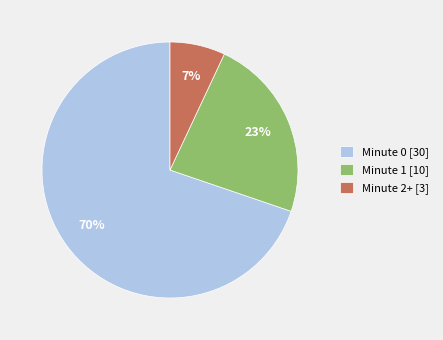

Is it true that Minute 0 [30] is 64% of the pie?

False